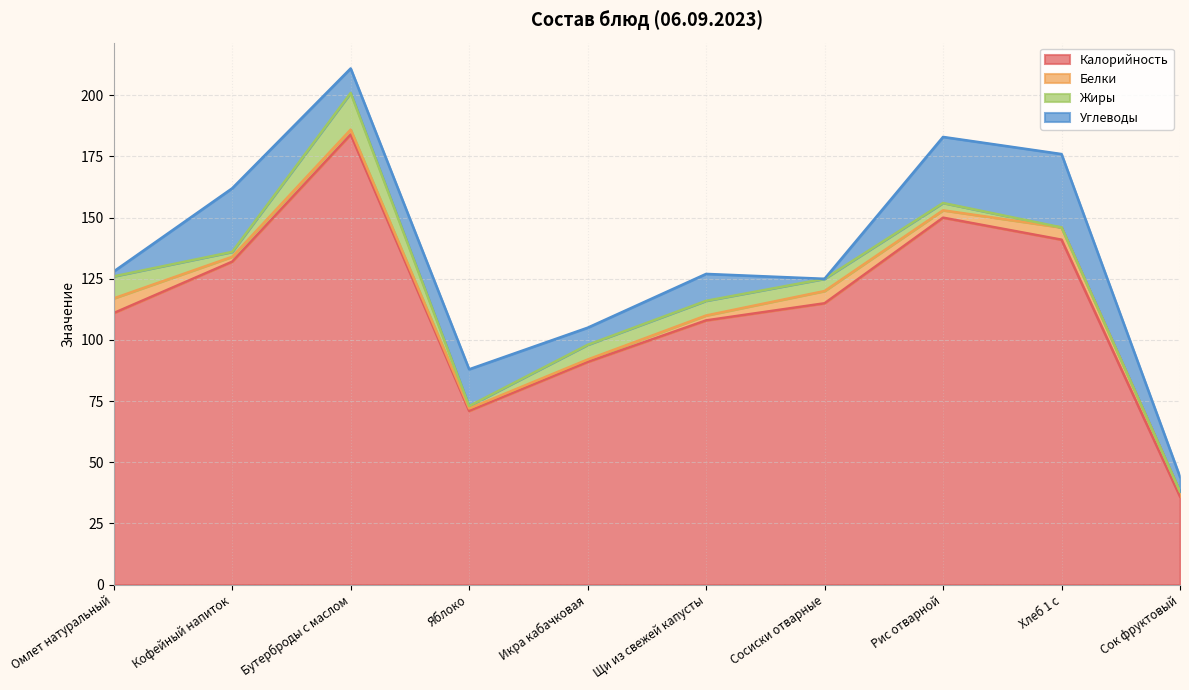

True or false: Углеводы has a value of 15 at Яблоко.

True